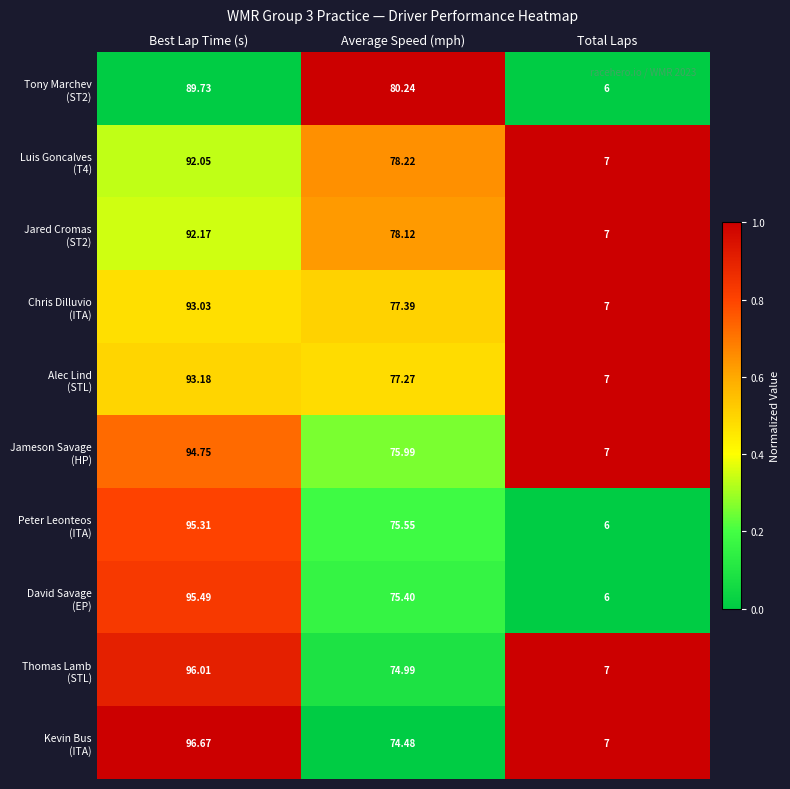

At which category is the sum across all series the highest?

Best Lap Time (s)